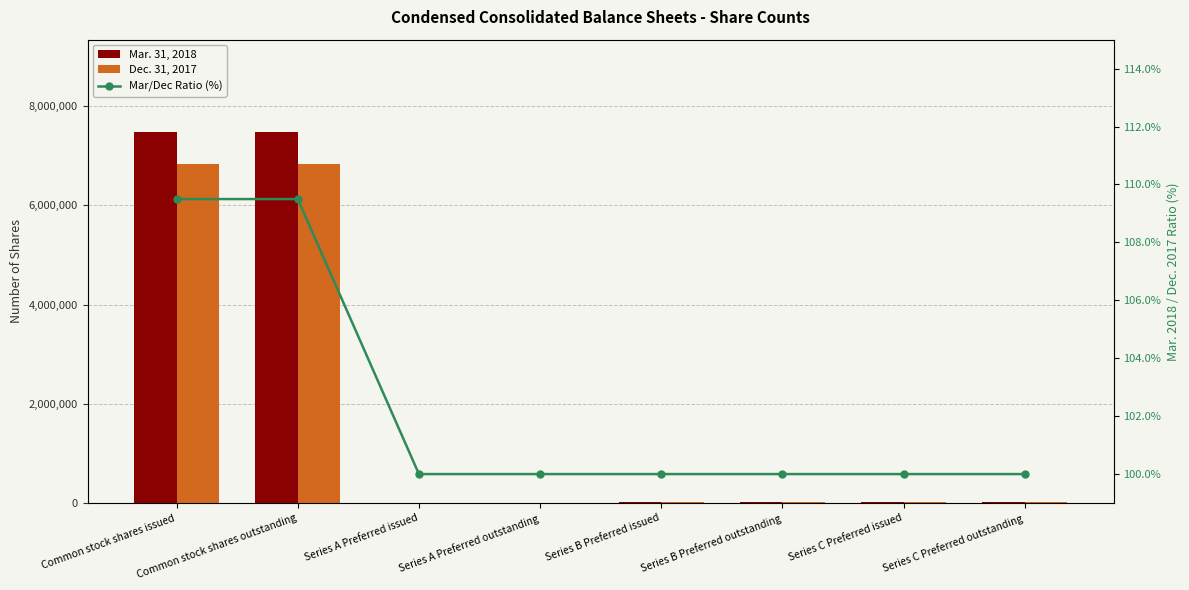

Which series has the widest spread of values?

Mar. 31, 2018